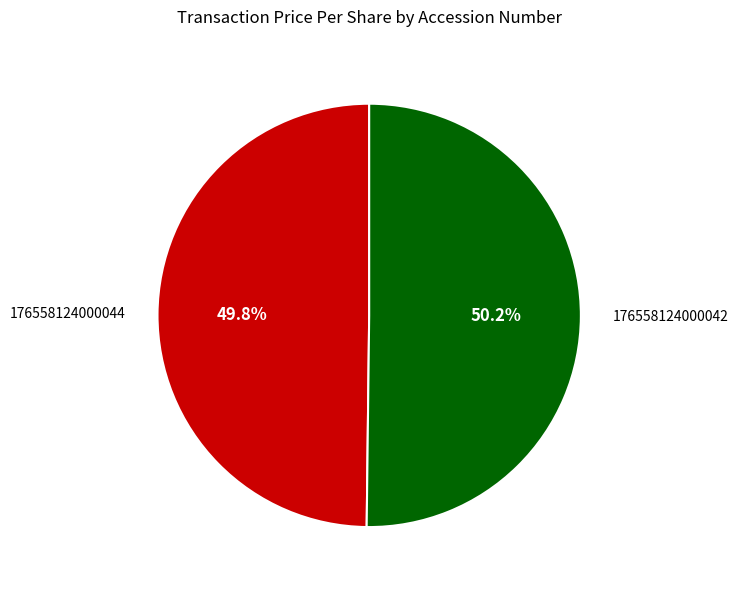

True or false: 176558124000044 accounts for 50% of the total.

True